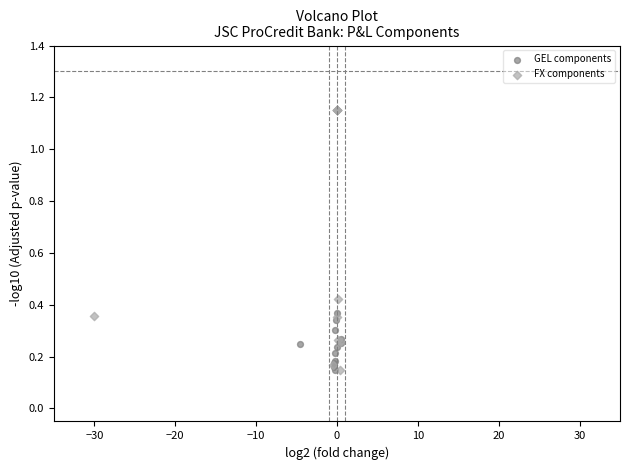

What are all the series names shown in the legend?

GEL components, FX components